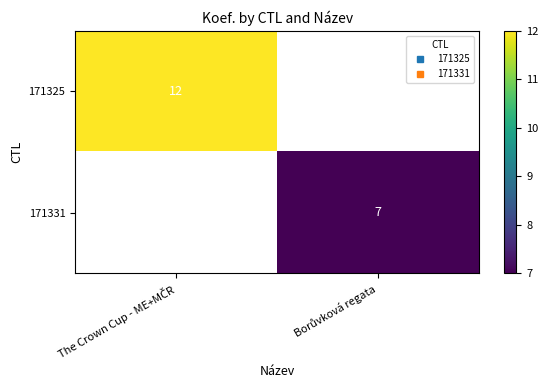

What is the approximate value of 171331 at Borůvková regata?

7.0